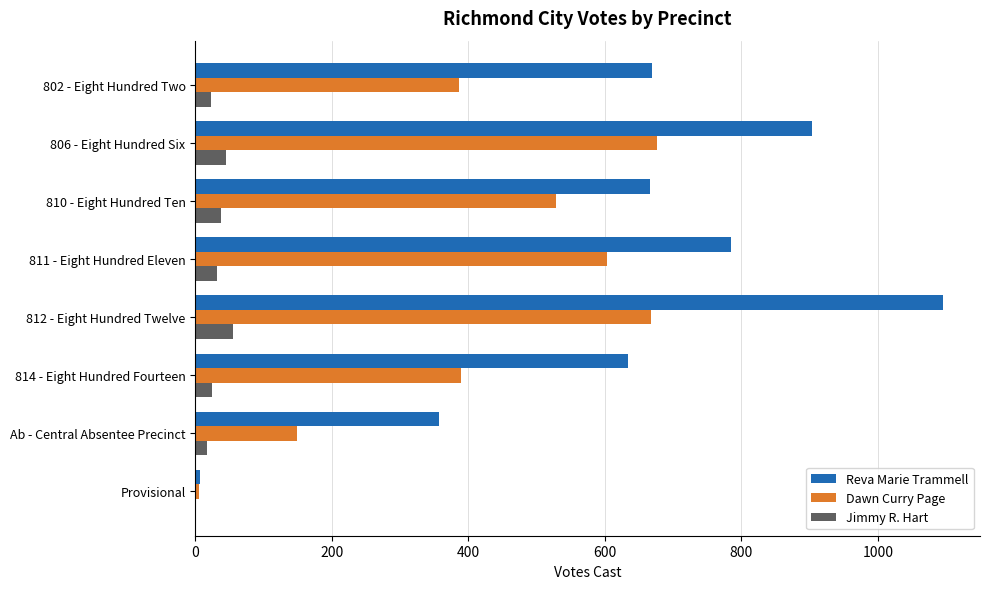

How many series are shown in this chart?

3